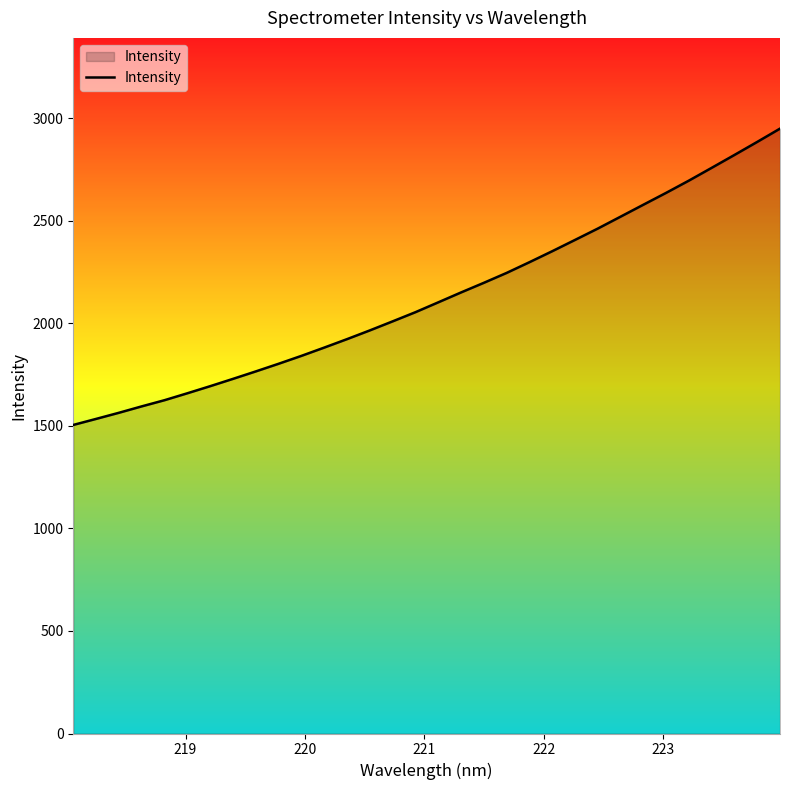

What is the greatest value displayed?

2949.4